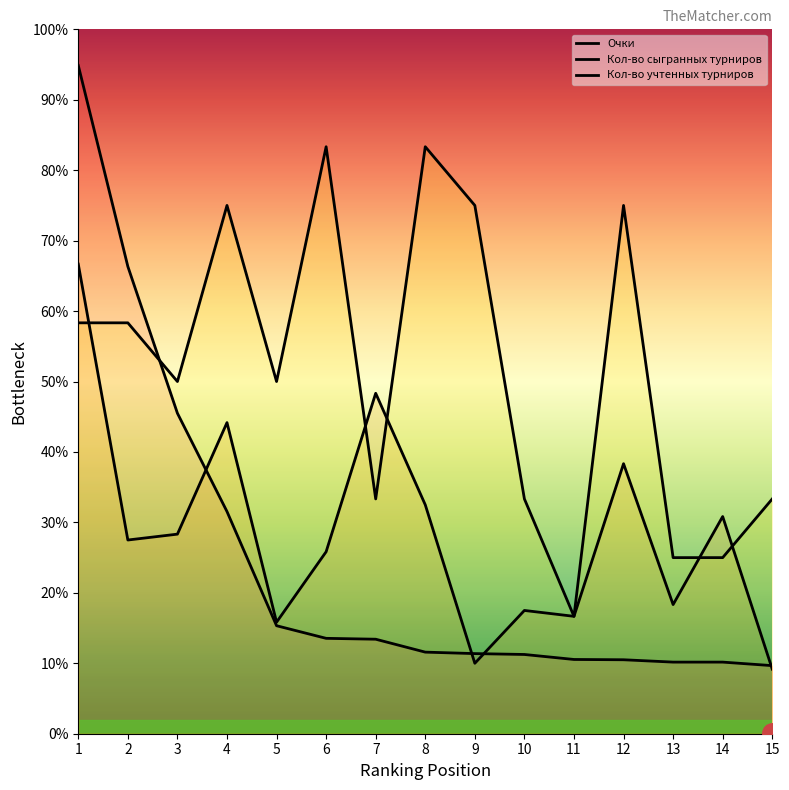

What value does the Кол-во сыгранных турниров series have at 13, to the nearest 100?

400